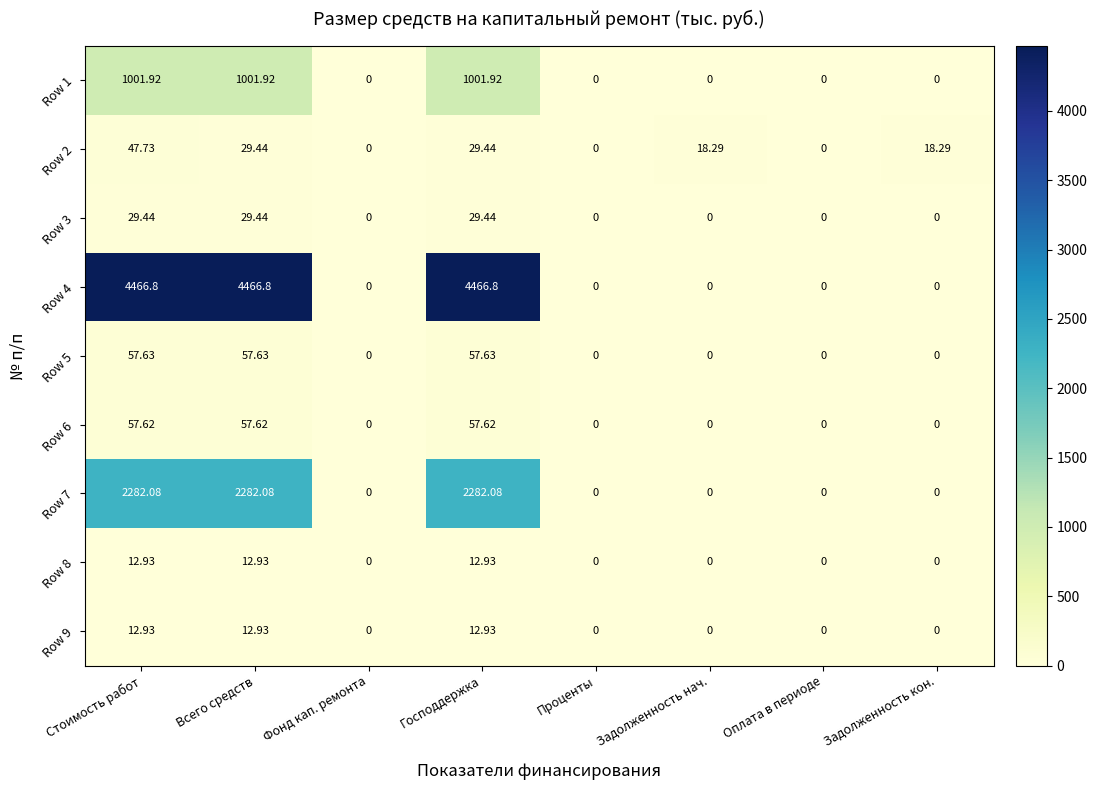

How many categories are shown in the chart?

8